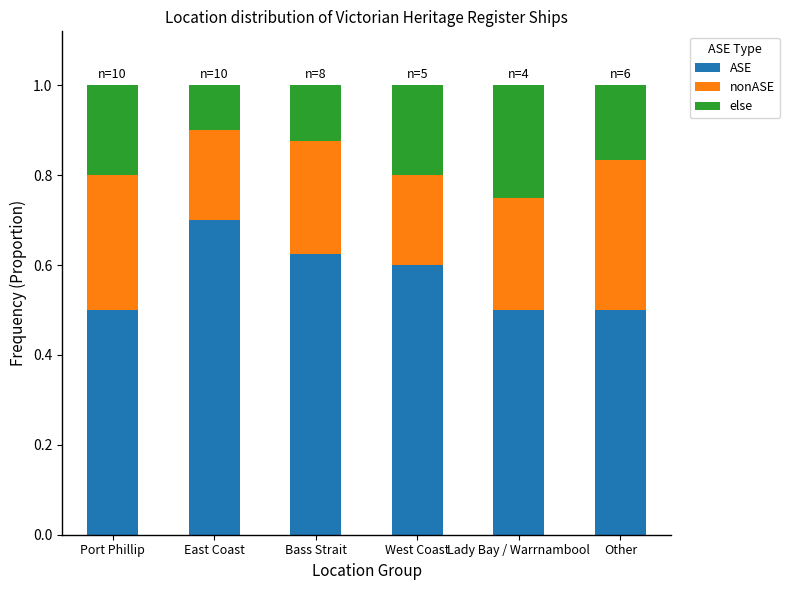

The ASE series shows 0.6 at West Coast. True or false?

True